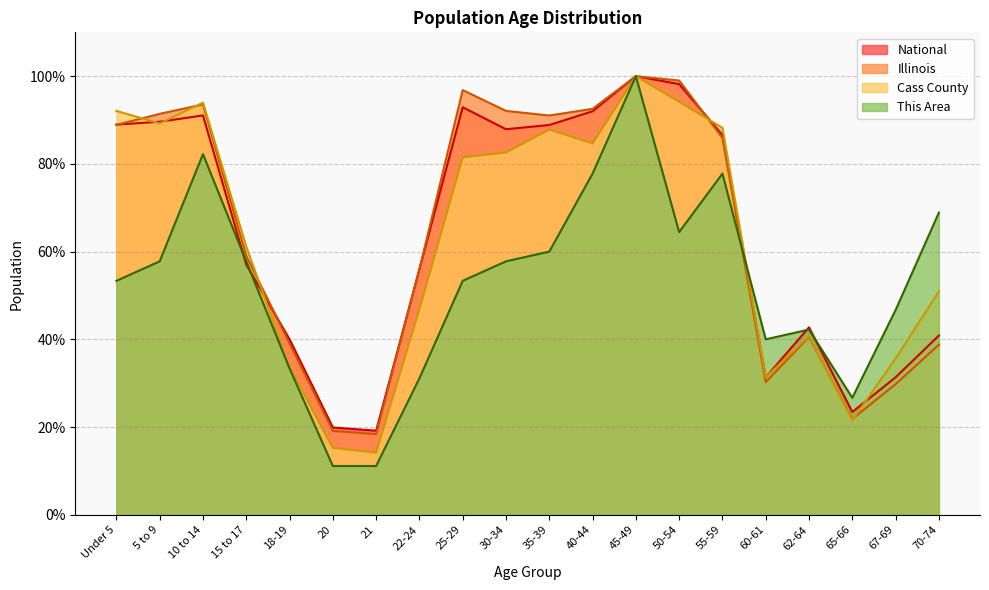

Rank the series at 30-34 from lowest to highest value.

This Area, Cass County, National, Illinois